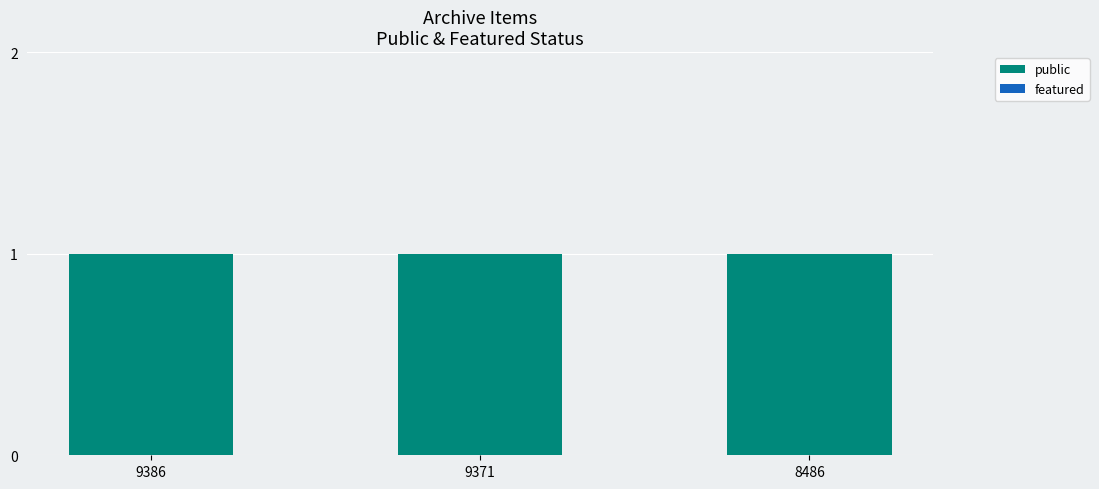

What is the spread (max minus min) of values at 9386?

1